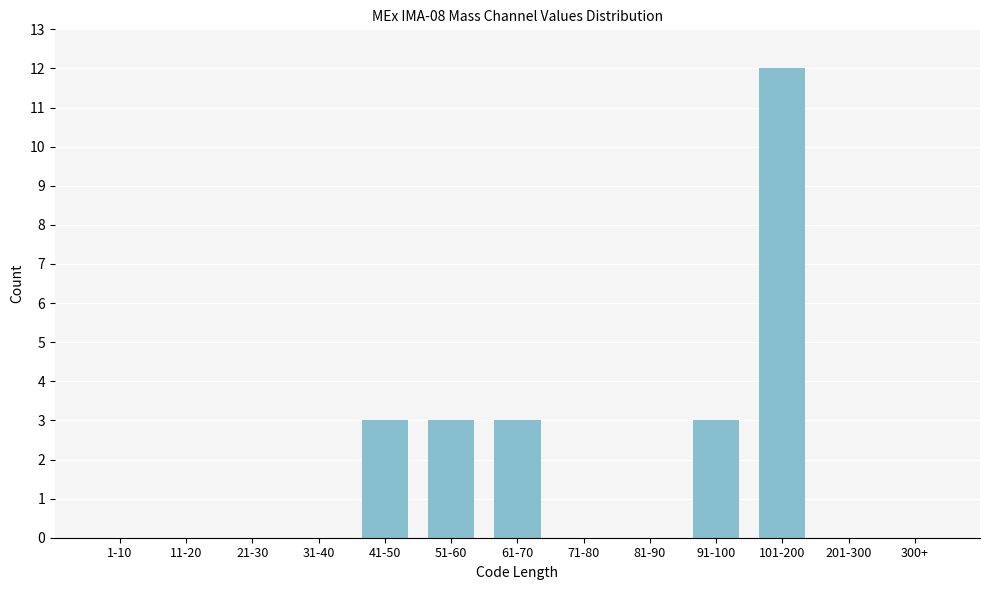

Reading left to right, list all the values displayed in this chart.

1-10=0	11-20=0	21-30=0	31-40=0	41-50=3	51-60=3	61-70=3	71-80=0	81-90=0	91-100=3	101-200=12	201-300=0	300+=0